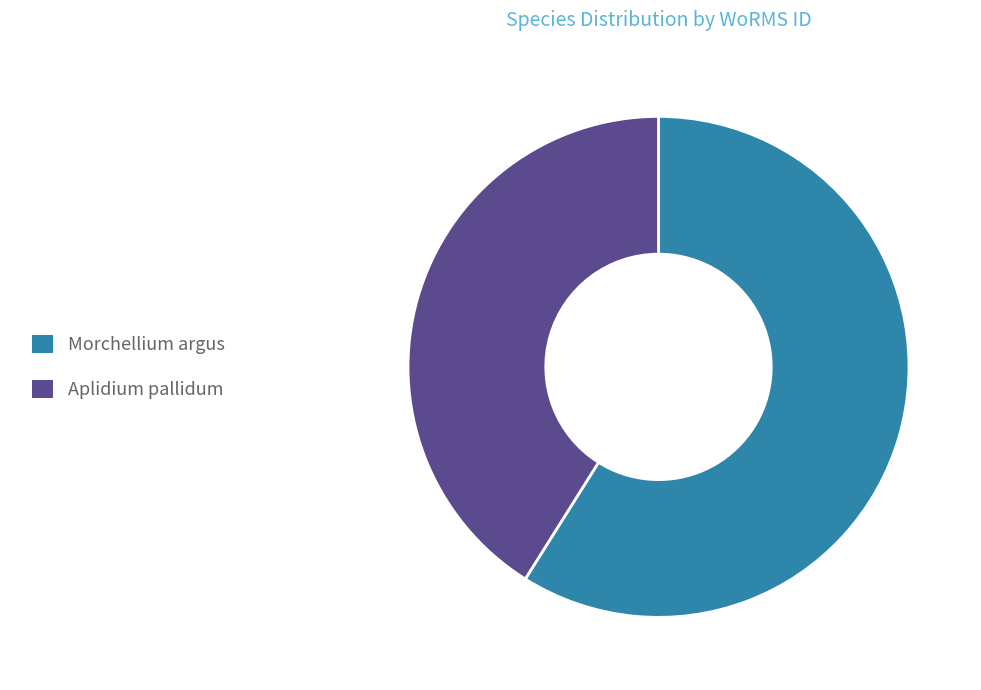

Rank the categories by value from lowest to highest.

Aplidium pallidum, Morchellium argus